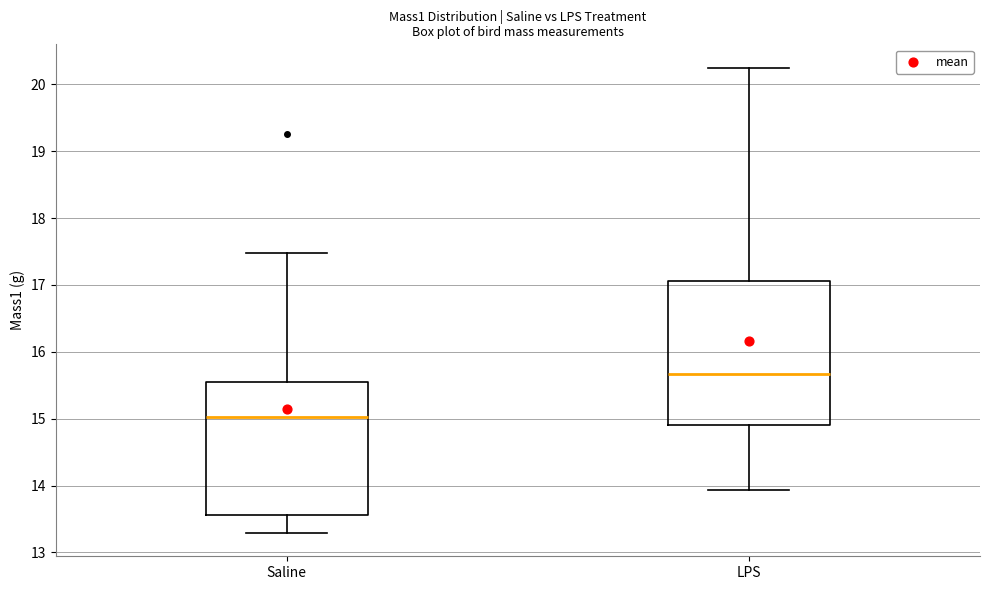

Which box is the tallest, from its lower edge to its upper edge?

LPS